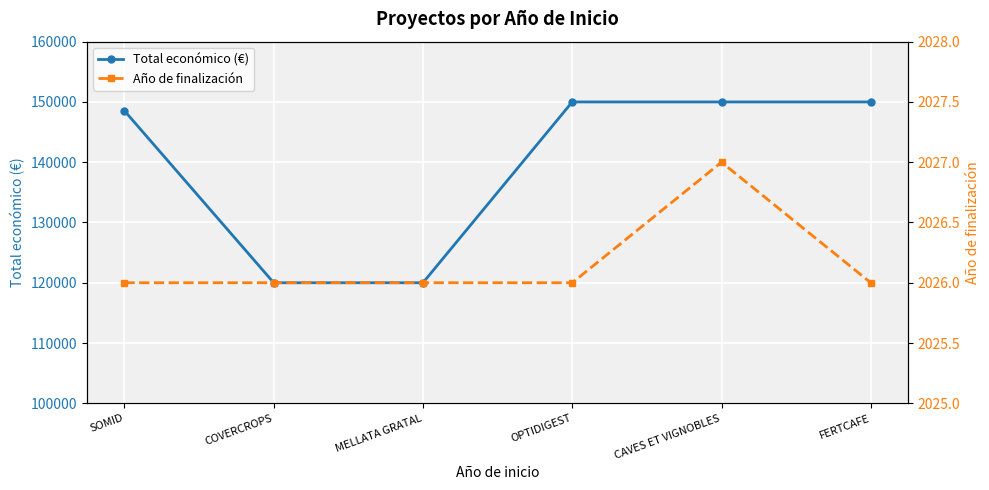

At which category is the sum across all series the highest?

CAVES ET VIGNOBLES